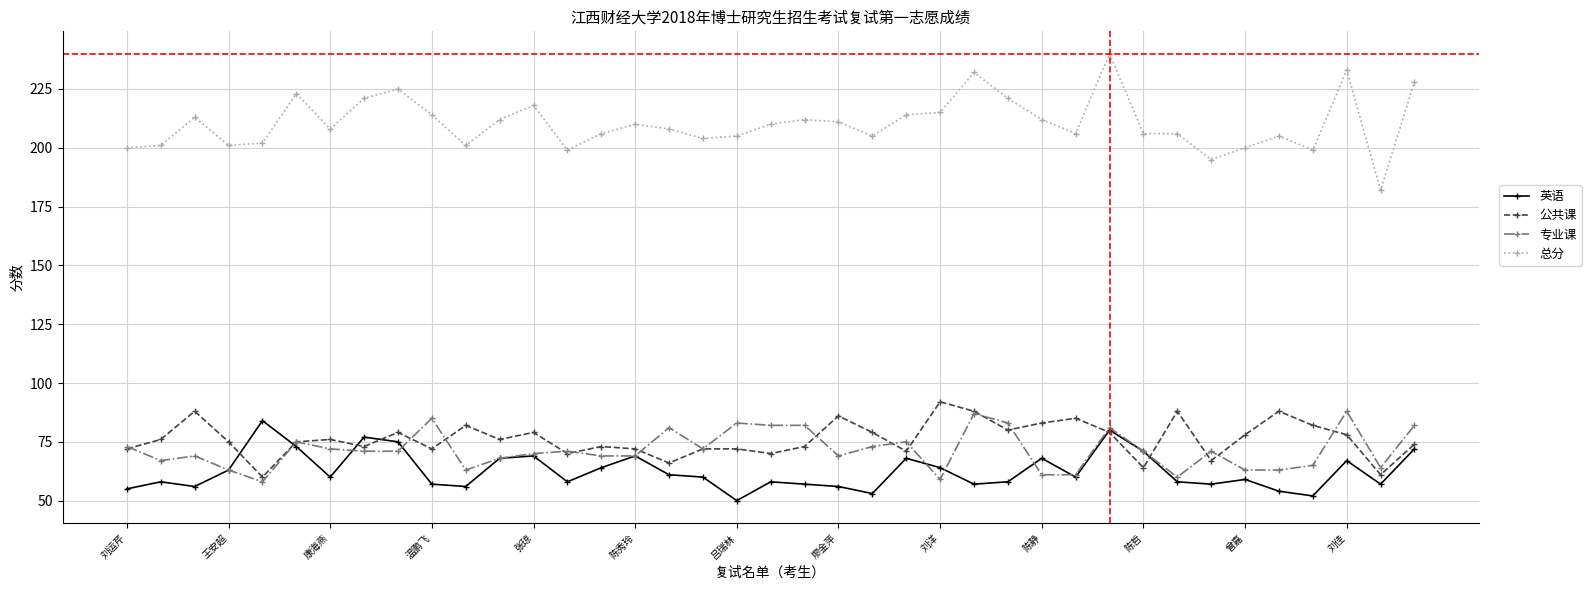

What is the value of the 总分 point at the 16th from the left?

210